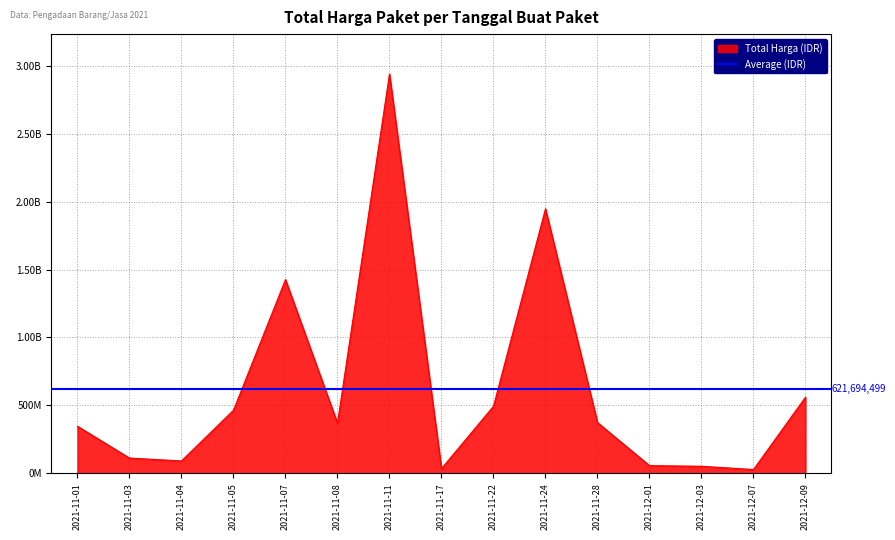

What is the minimum value shown in the chart?

27412000